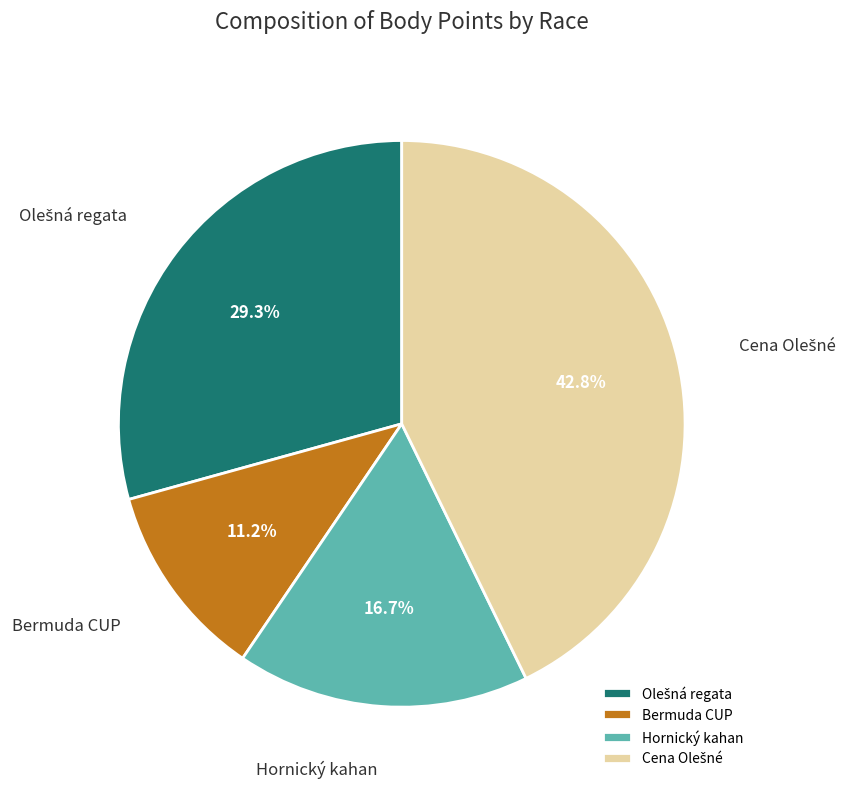

How many slices are in this pie chart?

4